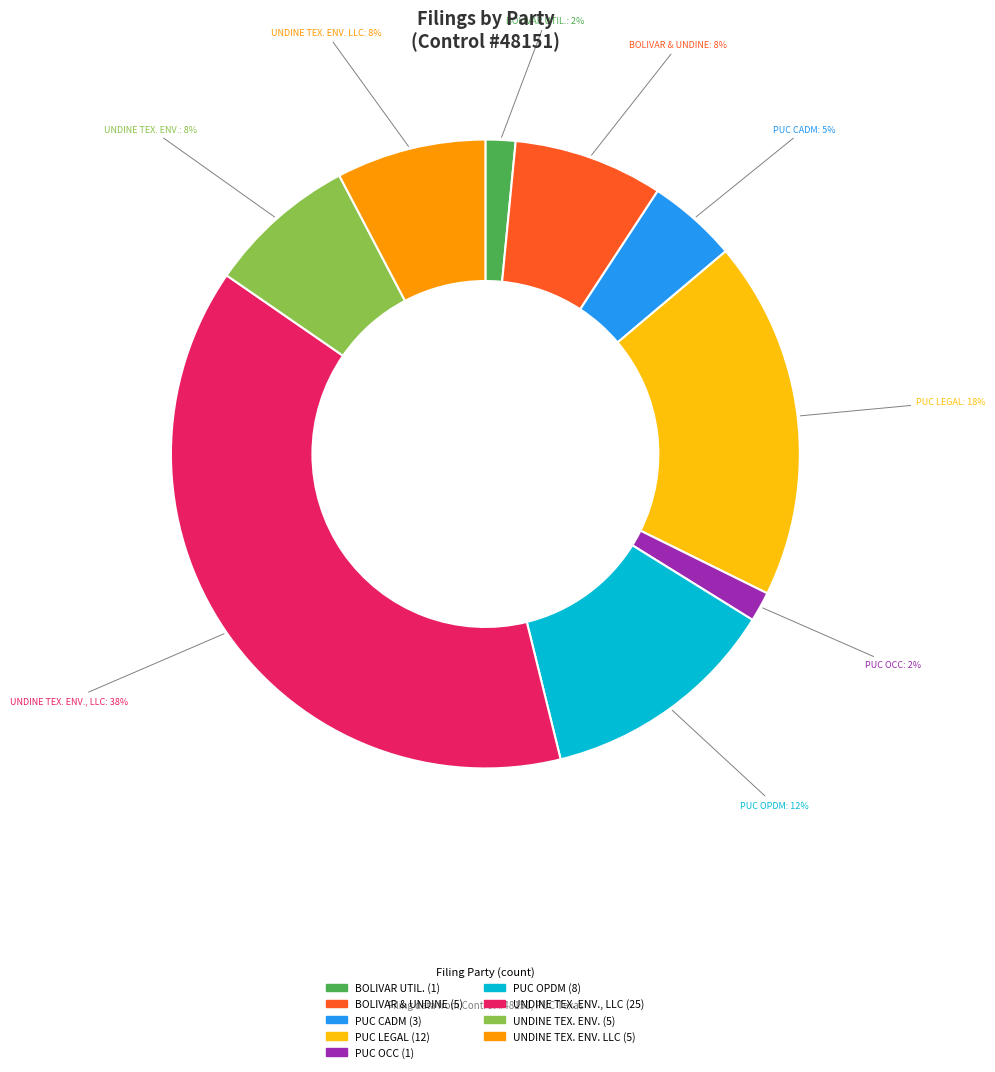

Is there a majority slice in this chart?

No